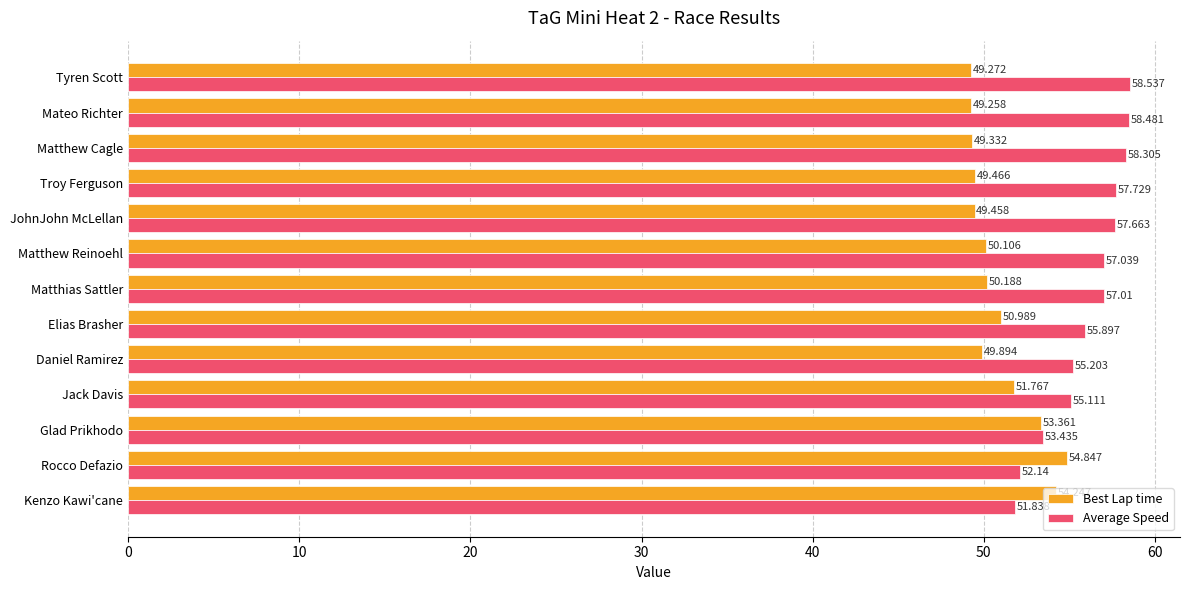

At which category does the chart reach its minimum across all series?

Mateo Richter